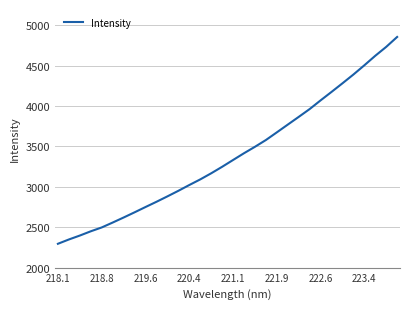

Count the number of data series in this chart.

1